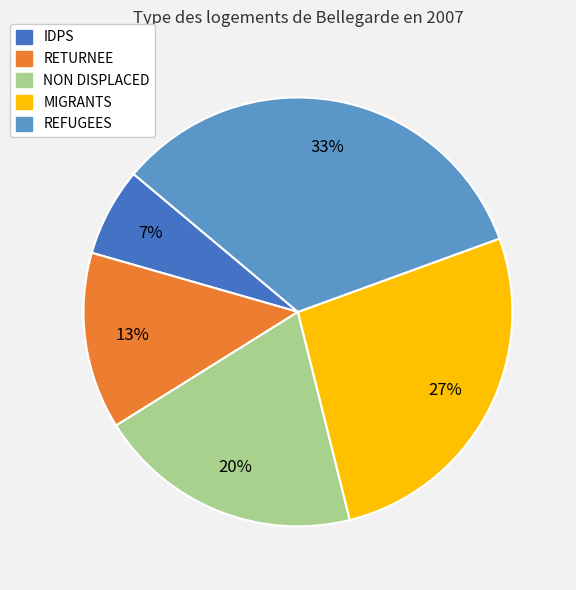

To the nearest percent, what is the difference between the REFUGEES and RETURNEE slice percentages?

20%